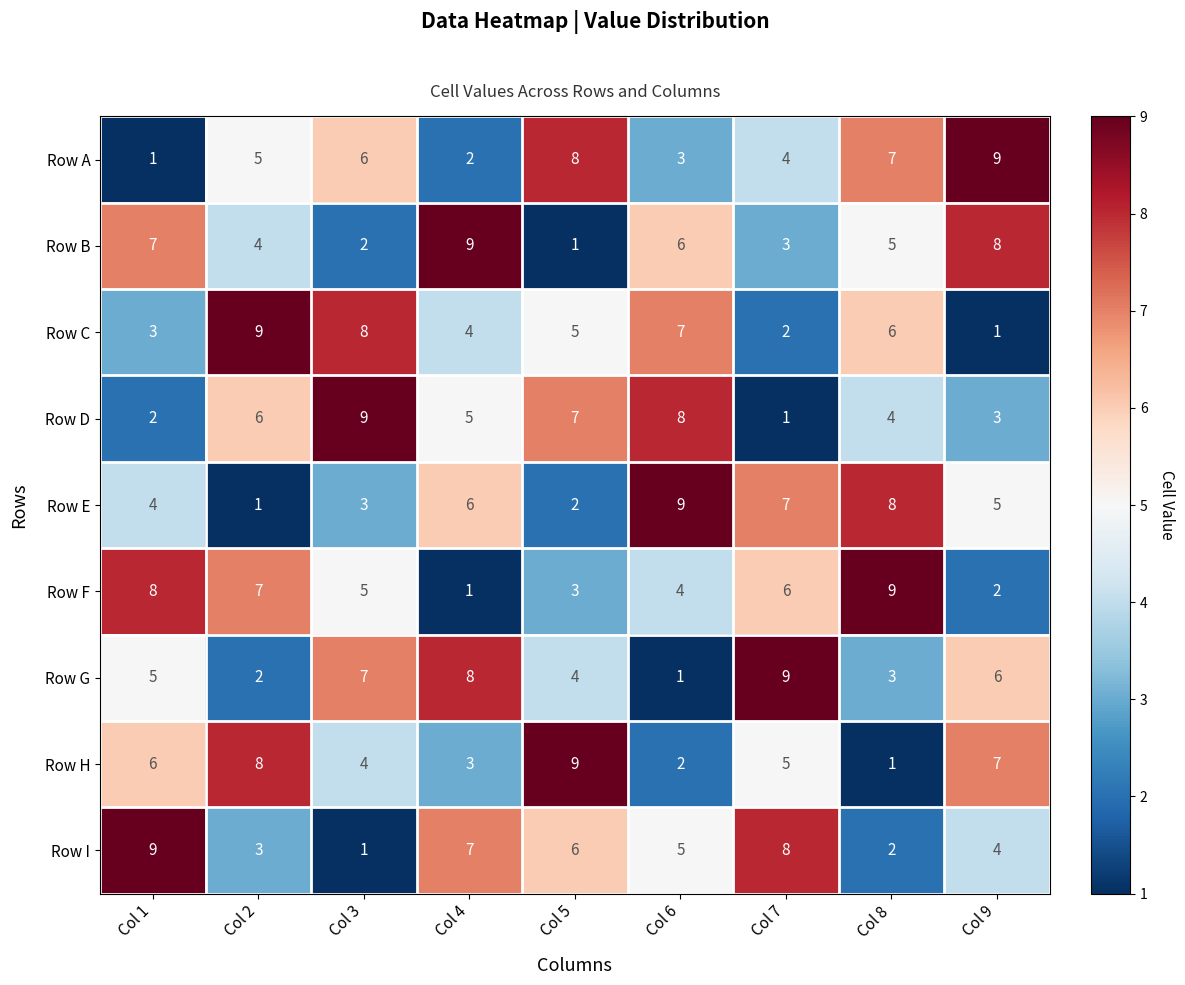

Which category has the lowest value in the Row A series?

Col 1